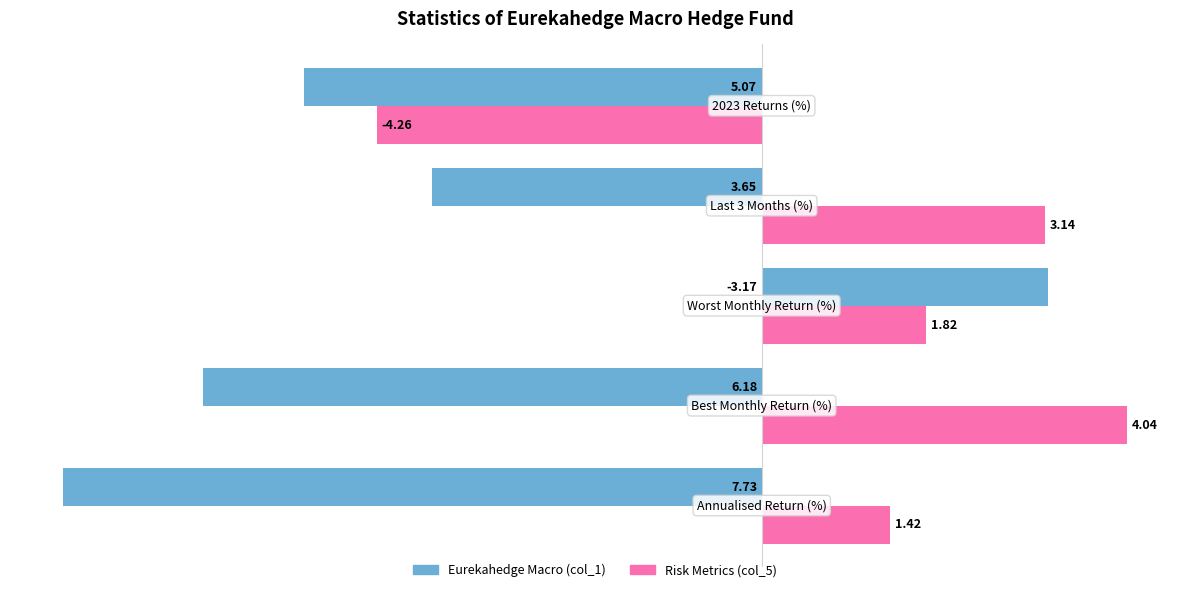

At how many categories does at least one series exceed 0?

4